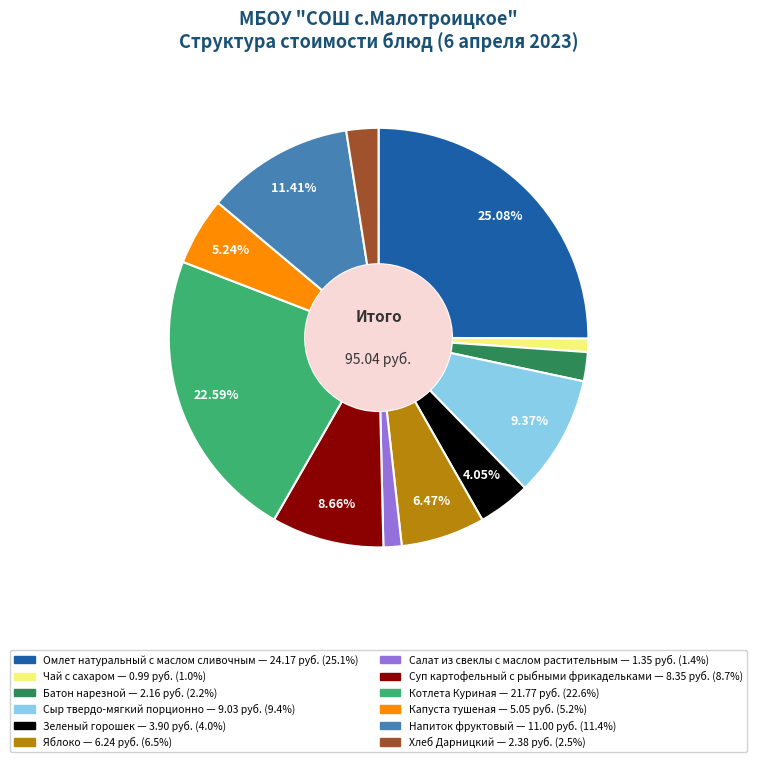

True or false: Омлет натуральный с маслом сливочным accounts for 31% of the total.

False